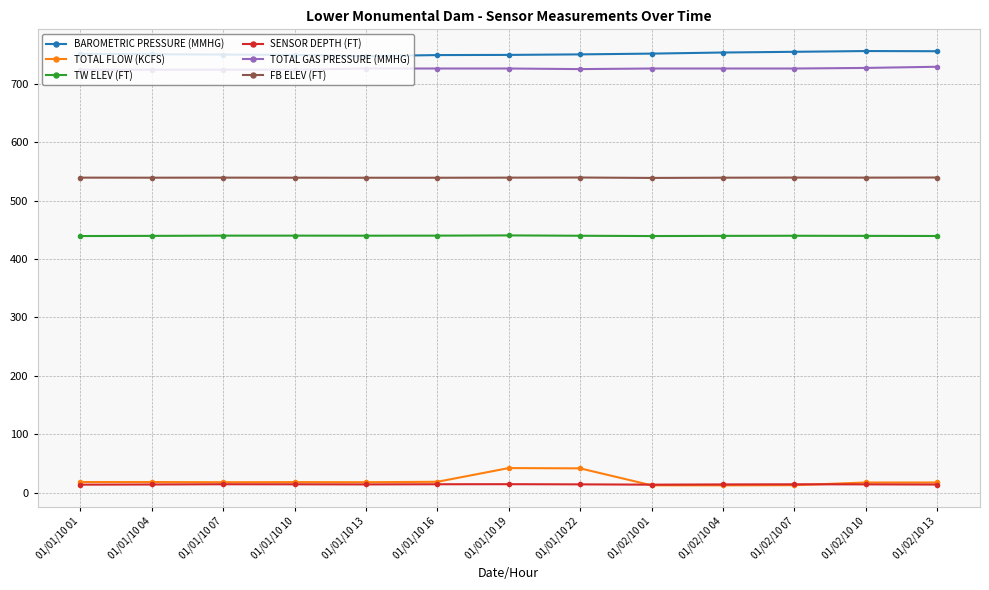

Which series has the largest range (max minus min)?

TOTAL FLOW (KCFS)